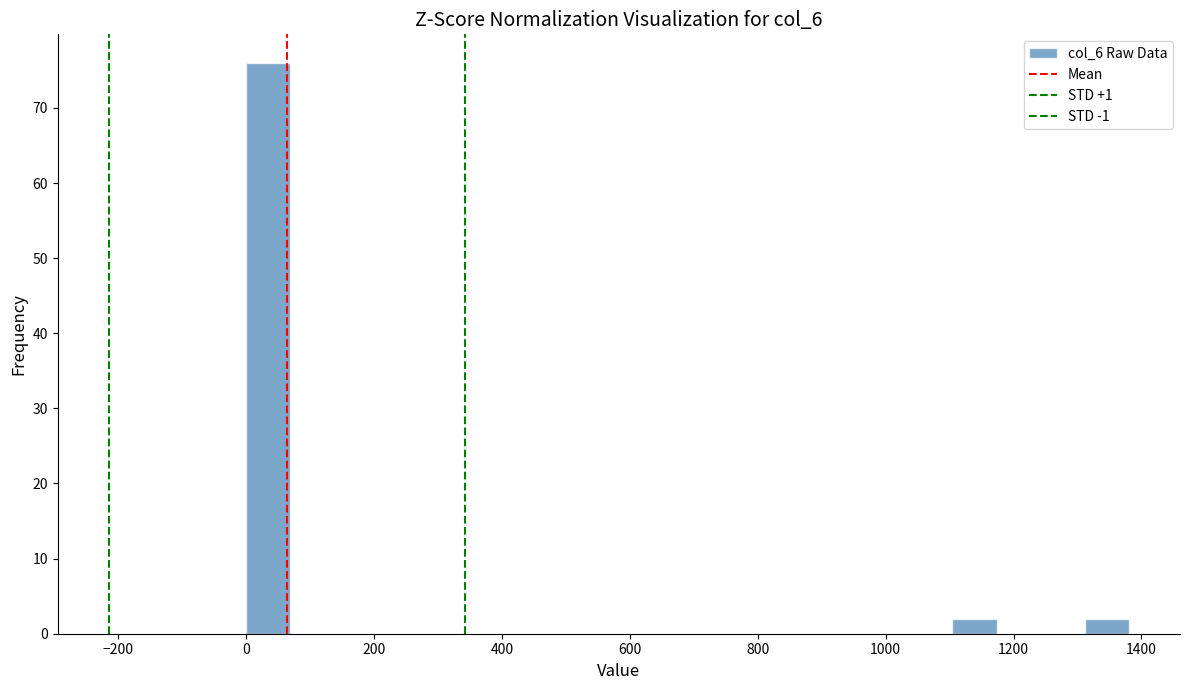

Around what value on the x-axis is the tallest bar? Give the approximate position of its centre, as read against the axis.

40